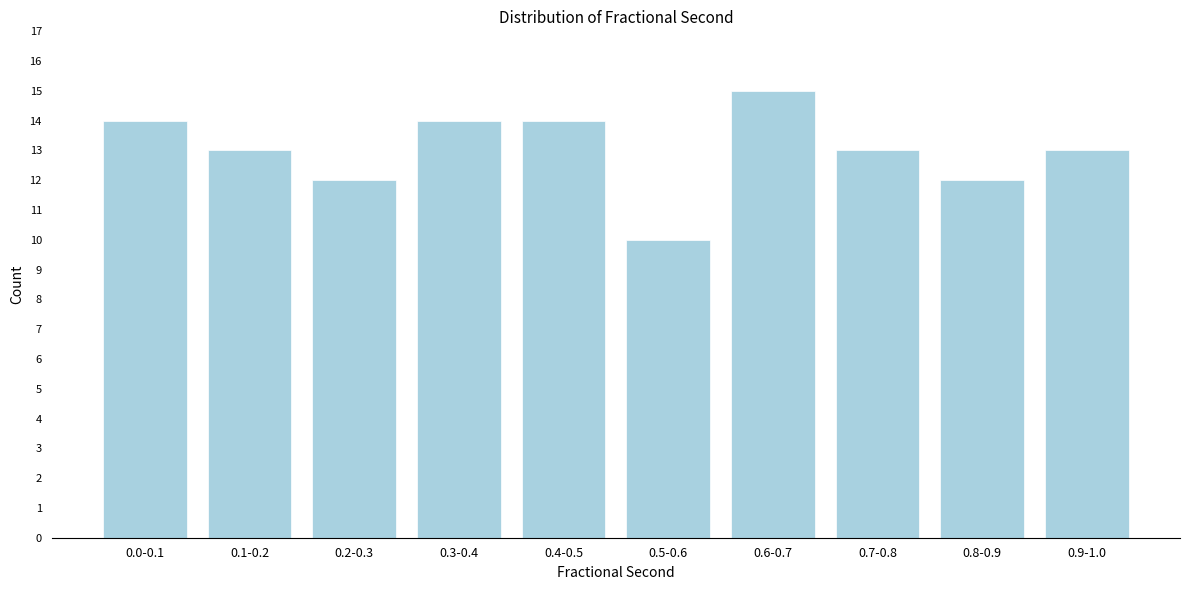

Reading right to left, what are all the values shown in this chart?

13	12	13	15	10	14	14	12	13	14